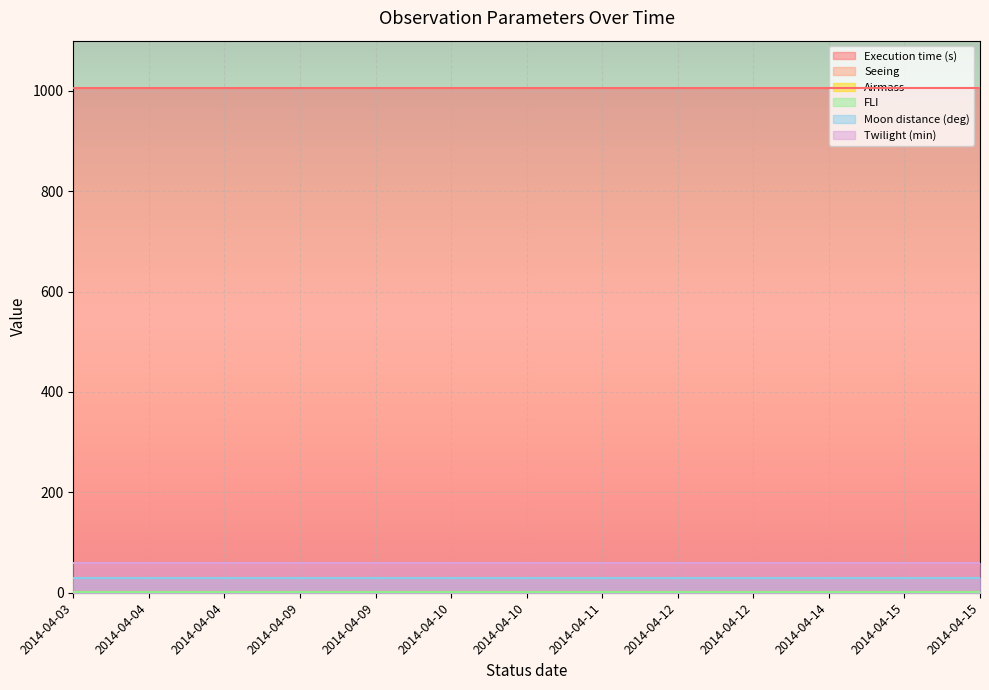

Which category has the highest value across all series?

2014-04-03